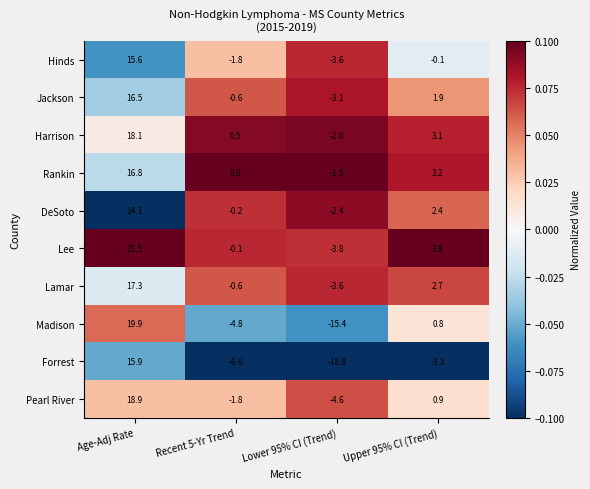

What is the difference between the highest and lowest values at Lower 95% CI (Trend)?

17.3